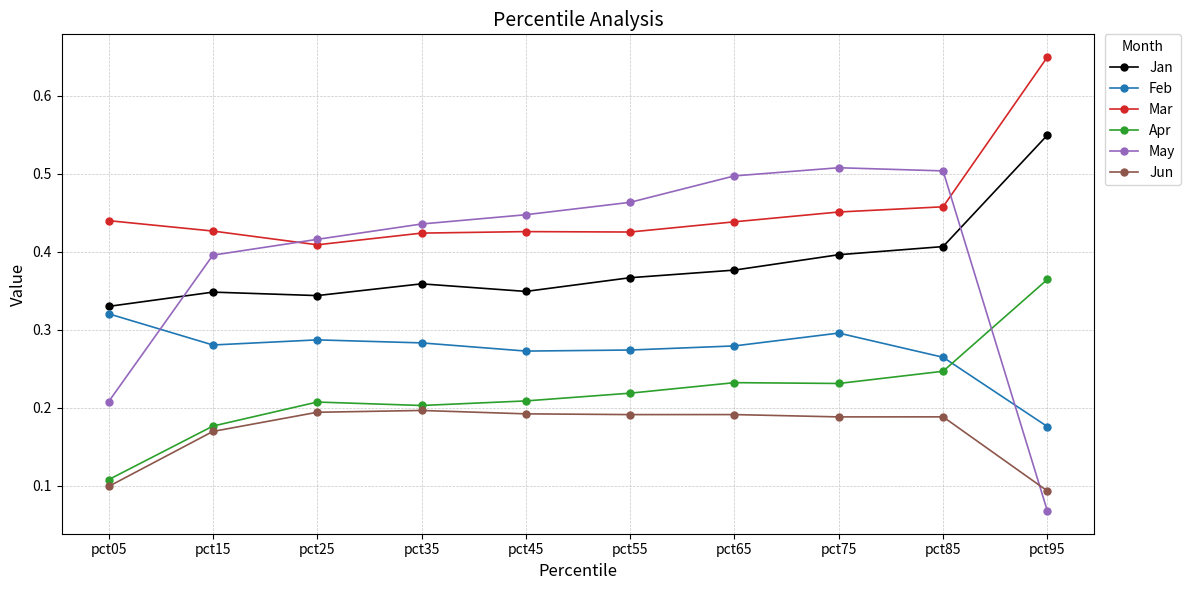

Is the value of Mar at pct85 greater than the value of Jun at pct35?

Yes